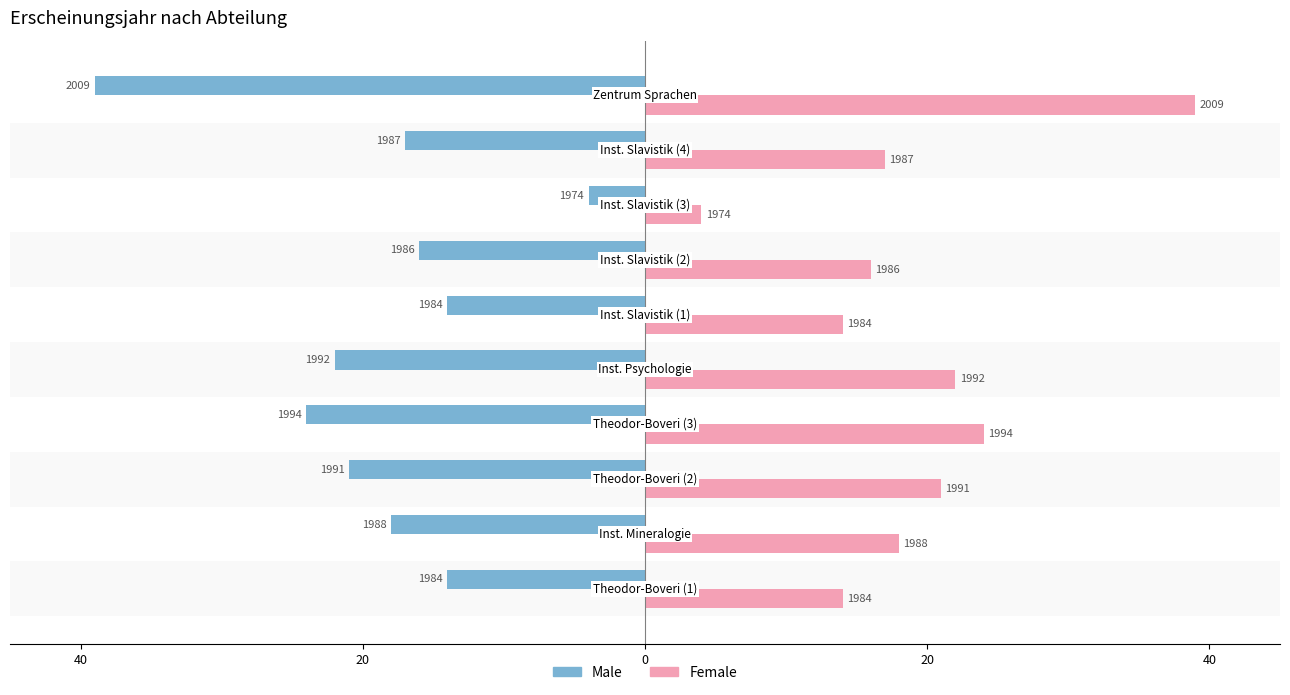

What is the sum of all Female values?

189